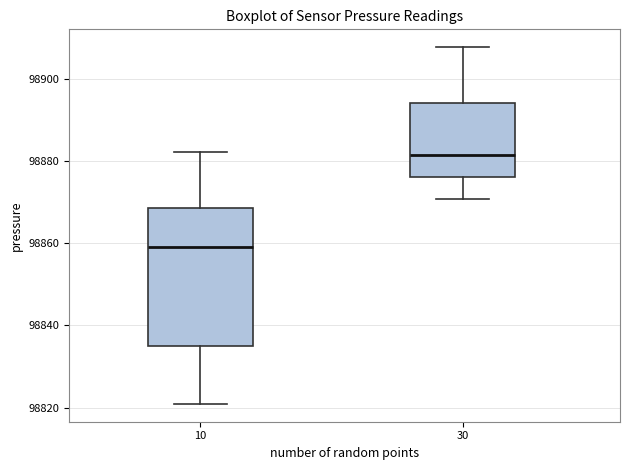

Reading left to right, read every box against the y-axis: the position of its median line, the range the box covers, and the ends of its whiskers. The values are not printed on the chart, so give them approximately, as read against the axis.

10: median 98860, box 98836 to 98868, whiskers 98820 to 98882
30: median 98882, box 98876 to 98894, whiskers 98870 to 98908